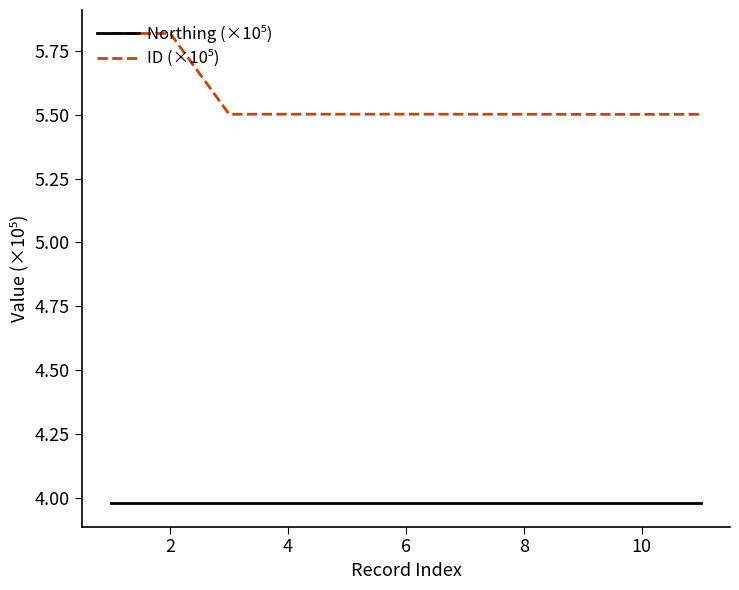

What is the maximum value shown in the chart?

5.8